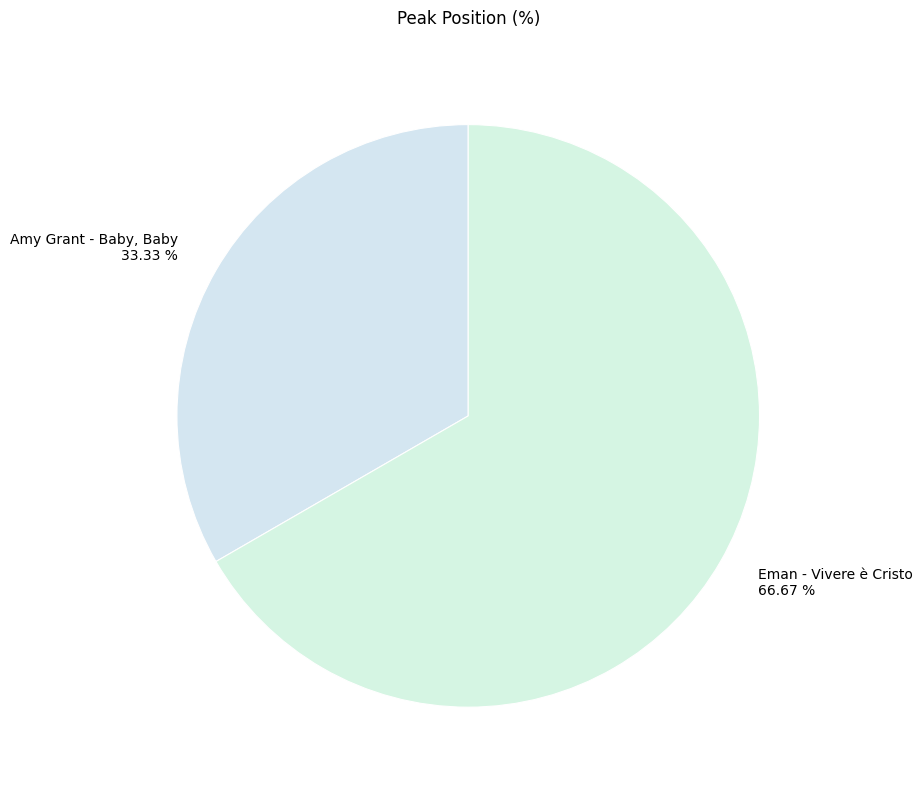

How many slices are in this pie chart?

2